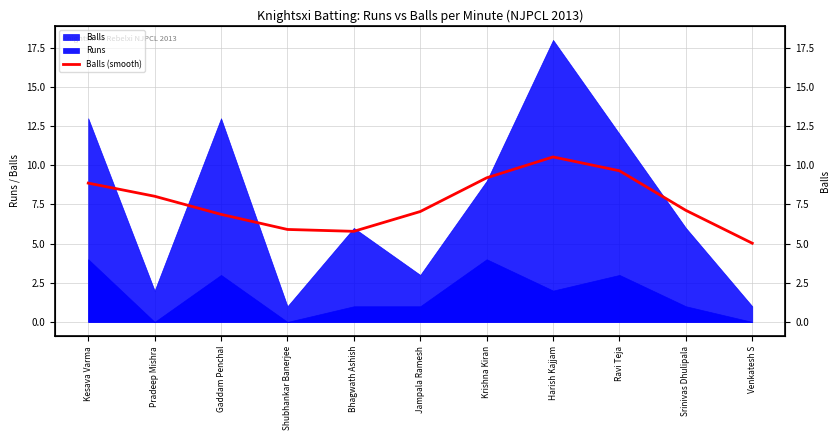

What is the value of the 11th point from the left?

5.0